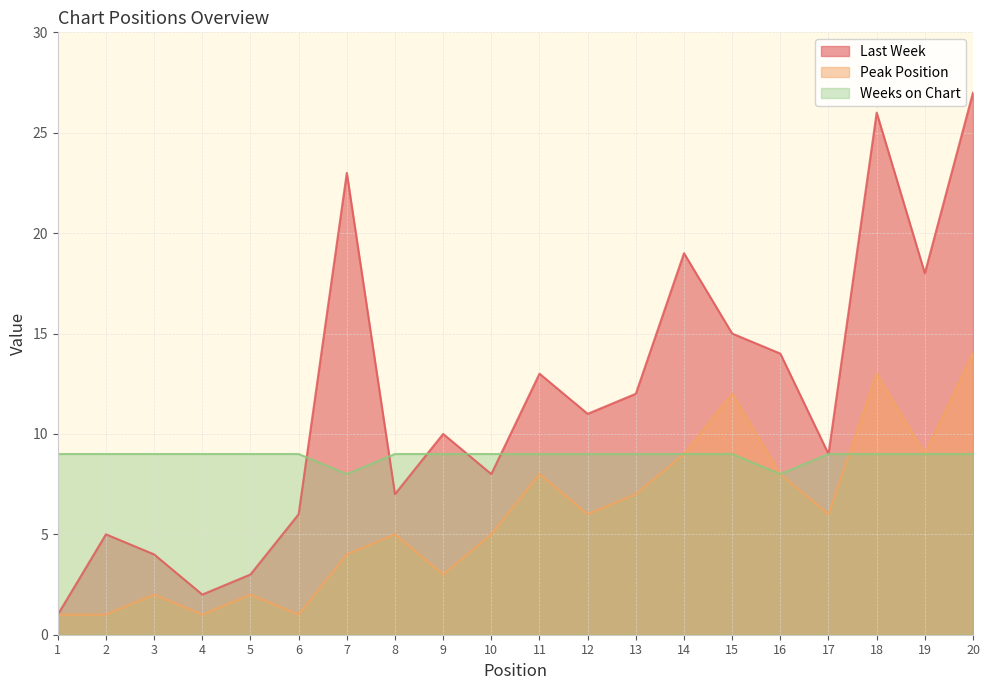

What is the difference between the second highest and second lowest values in the Weeks on Chart series?

1